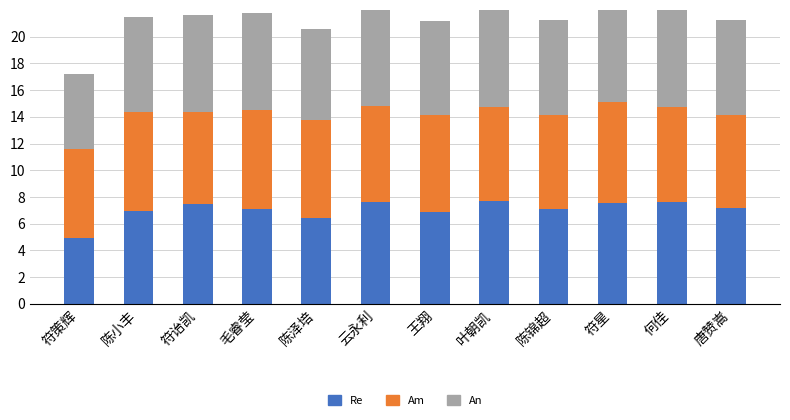

Which series changed the most between 符策辉 and 唐赞嵩?

笔试成绩